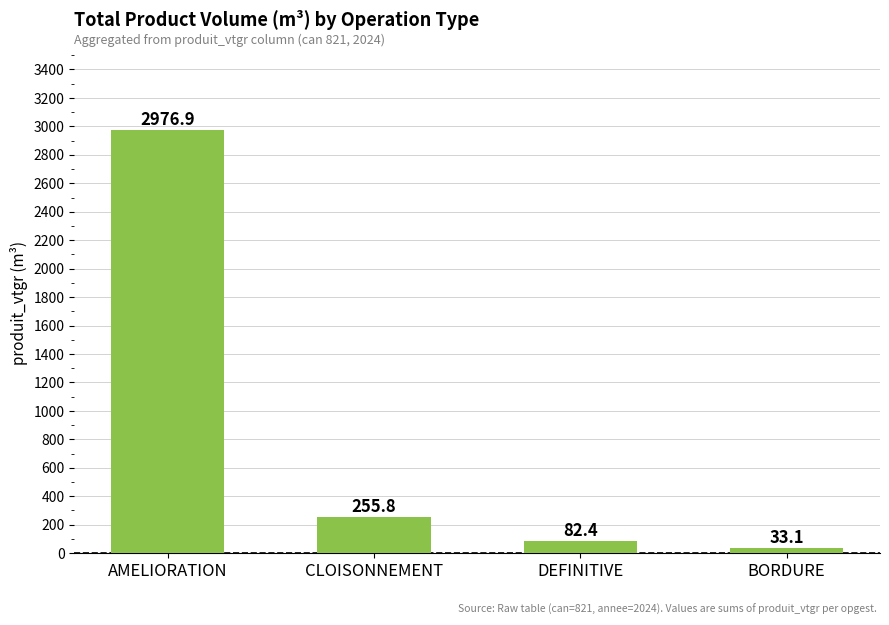

What is the difference between the maximum and minimum values?

2943.9